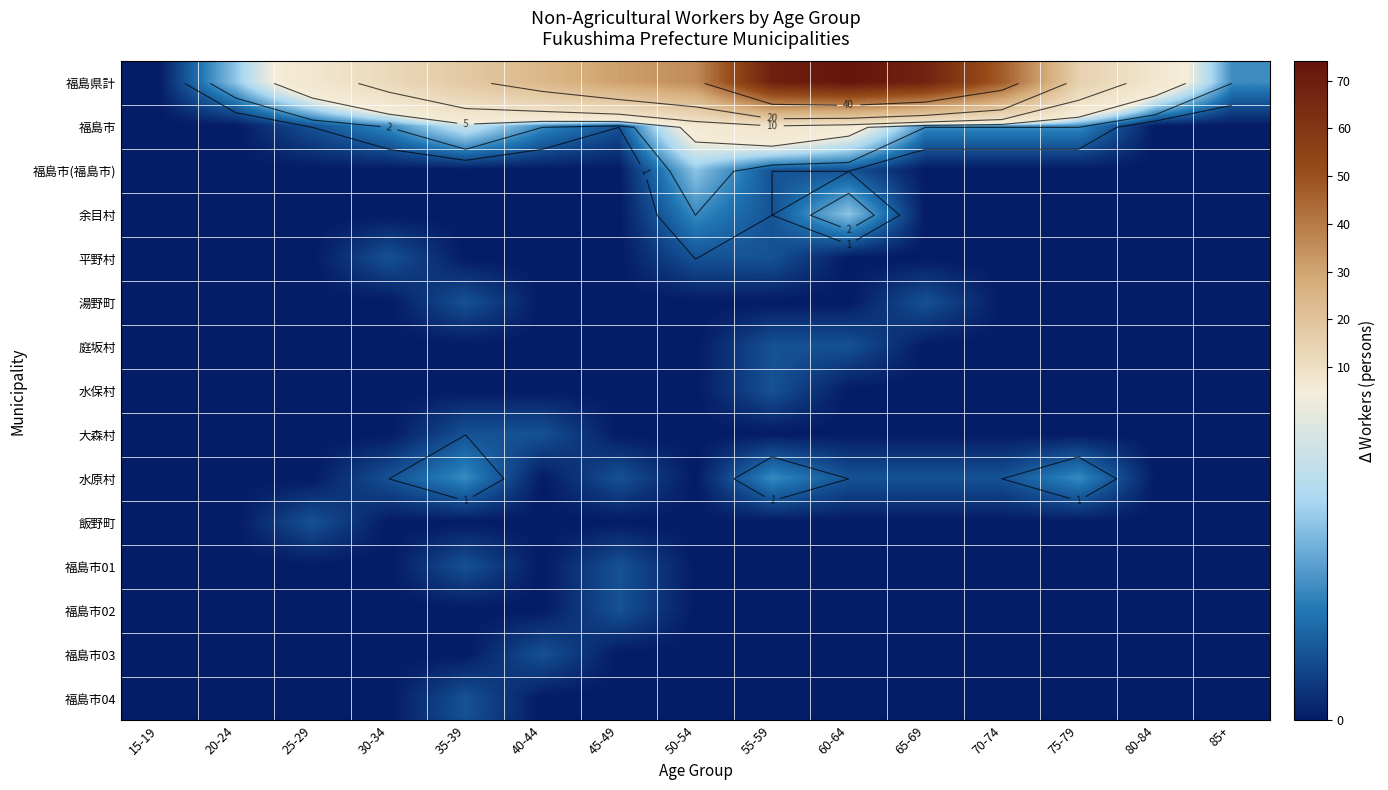

What is the difference between the maximum and minimum values in the 福島県計 series?

74